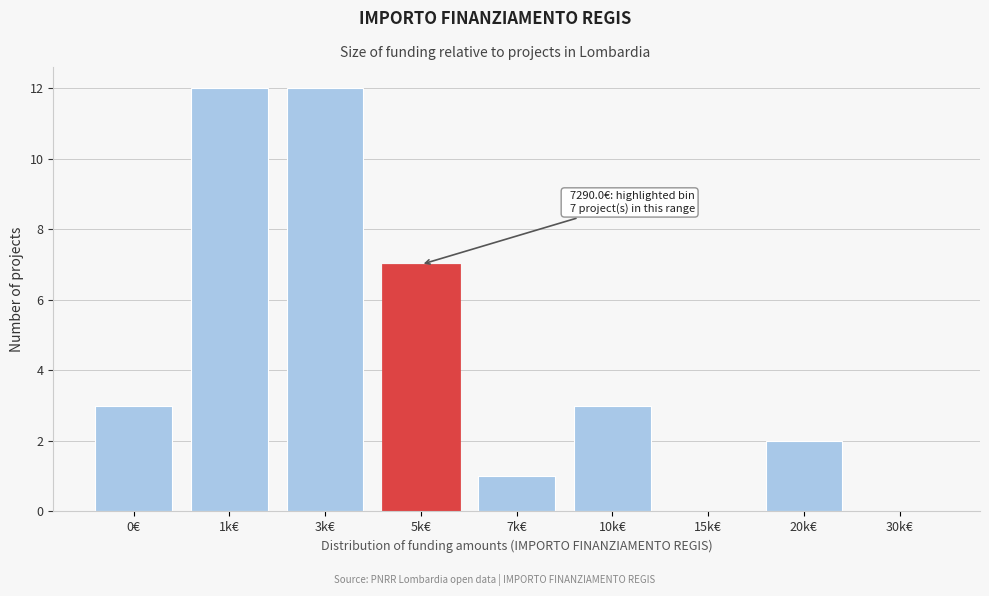

Reading left to right, what are all the values shown in this chart?

0€=3	1k€=12	3k€=12	5k€=7	7k€=1	10k€=3	15k€=0	20k€=2	30k€=0